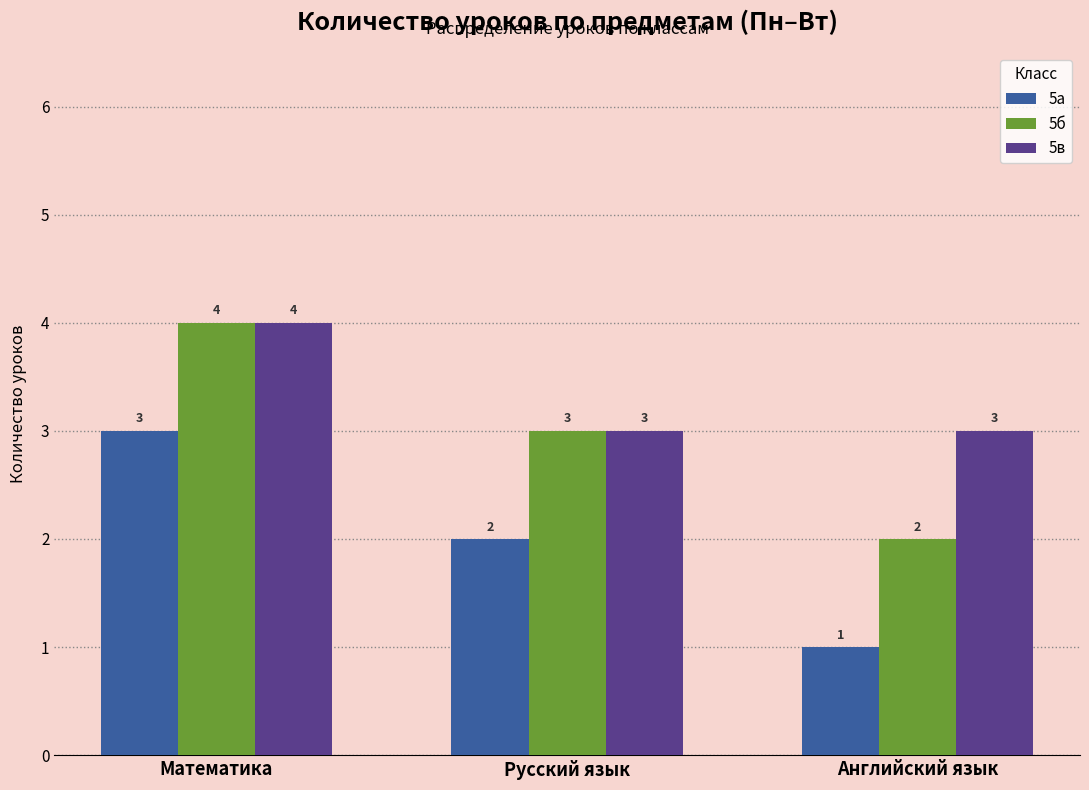

Reading left to right, list all the values displayed in this chart.

5а: Математика=3	Русский язык=2	Английский язык=1
5б: Математика=4	Русский язык=3	Английский язык=2
5в: Математика=4	Русский язык=3	Английский язык=3